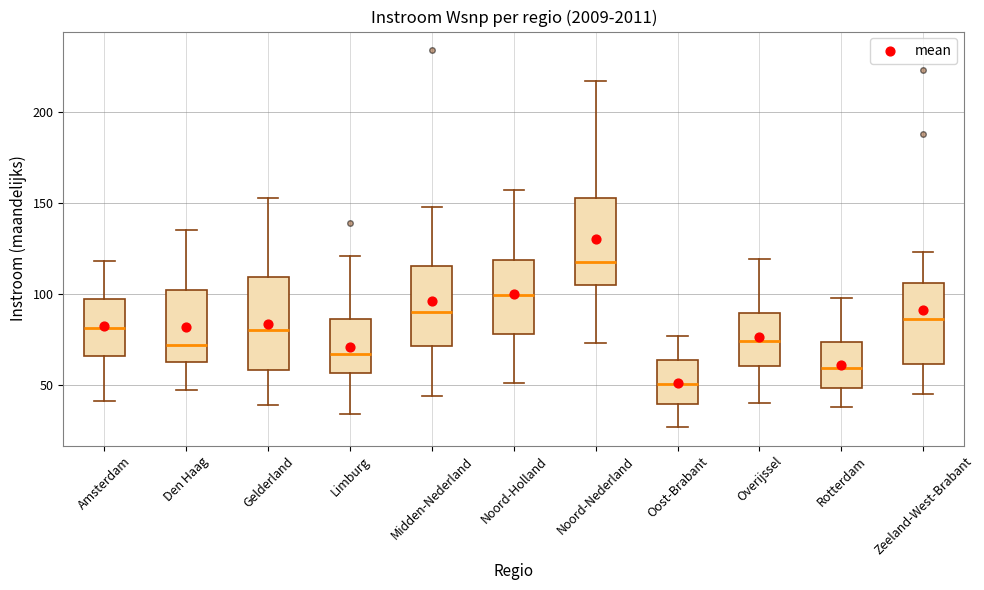

Reading left to right, read every box against the y-axis: the position of its median line, the range the box covers, and the ends of its whiskers. The values are not printed on the chart, so give them approximately, as read against the axis.

Amsterdam: median 80, box 65 to 95, whiskers 40 to 120
Den Haag: median 70, box 65 to 100, whiskers 45 to 135
Gelderland: median 80, box 60 to 110, whiskers 40 to 155
Limburg: median 65, box 55 to 85, whiskers 35 to 120
Midden-Nederland: median 90, box 70 to 115, whiskers 45 to 150
Noord-Holland: median 100, box 80 to 120, whiskers 50 to 155
Noord-Nederland: median 120, box 105 to 155, whiskers 75 to 215
Oost-Brabant: median 50, box 40 to 65, whiskers 25 to 75
Overijssel: median 75, box 60 to 90, whiskers 40 to 120
Rotterdam: median 60, box 50 to 75, whiskers 40 to 100
Zeeland-West-Brabant: median 85, box 60 to 105, whiskers 45 to 125